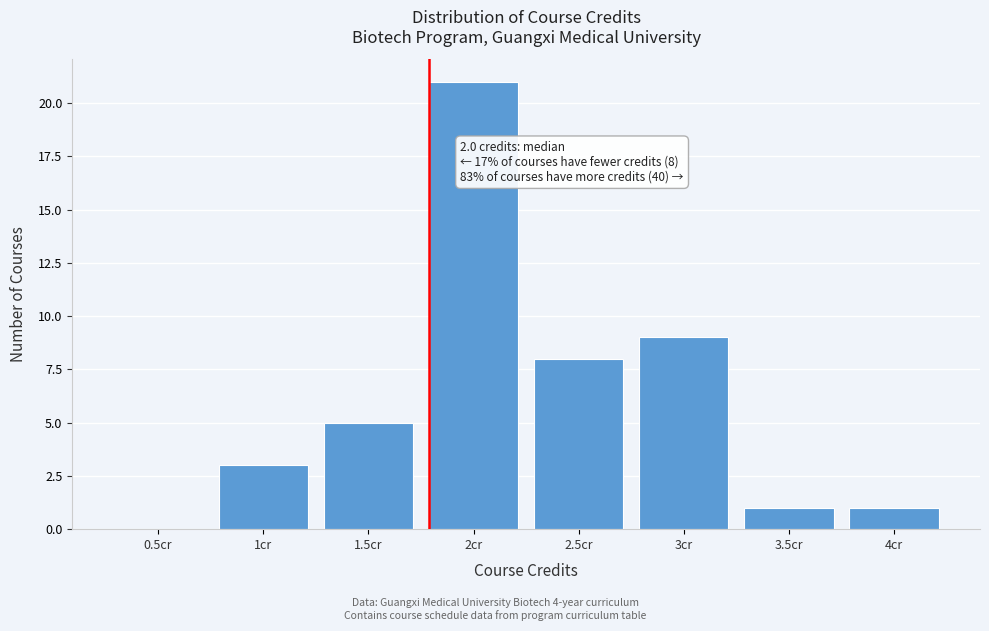

Reading left to right, what are all the values shown in this chart?

0.5cr=0	1cr=3	1.5cr=5	2cr=21	2.5cr=8	3cr=9	3.5cr=1	4cr=1